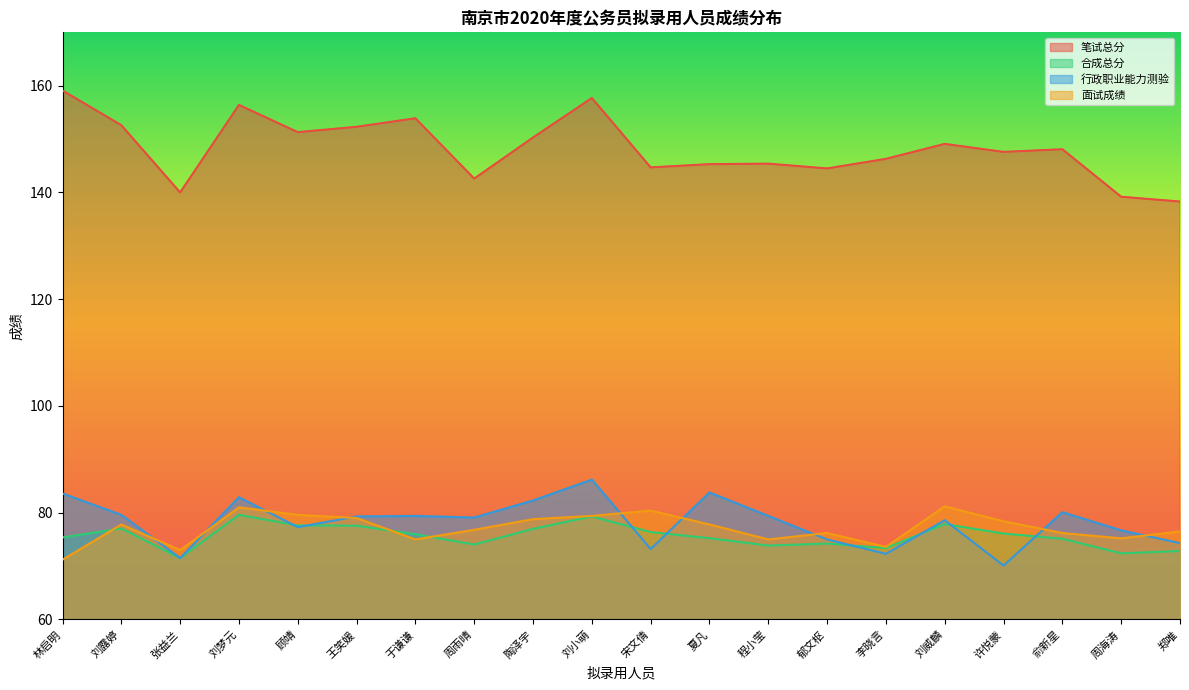

Between 刘小萌 and 程小莹, which series saw the biggest shift?

笔试总分